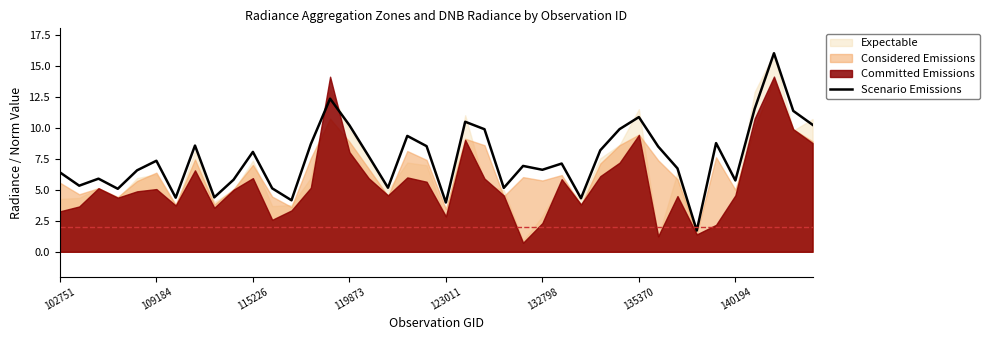

The chart shows a value of 11.1 at 19. True or false?

False